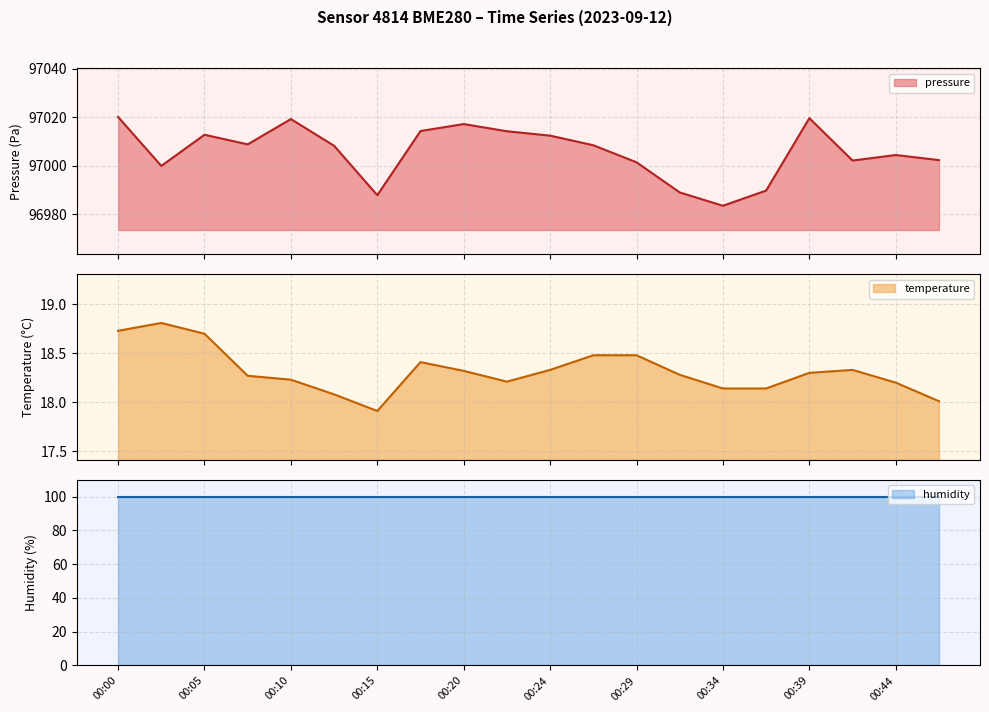

The pressure series shows 97017.2 at 00:20. True or false?

True